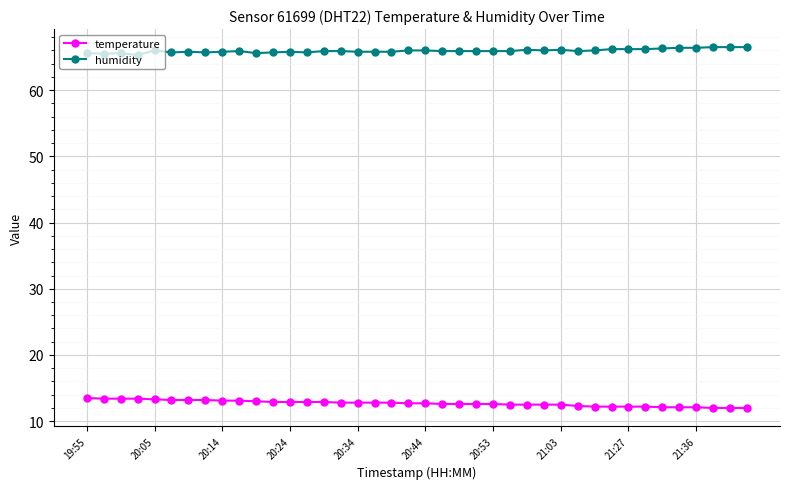

Rank the series by their average value, from highest to lowest.

humidity, temperature